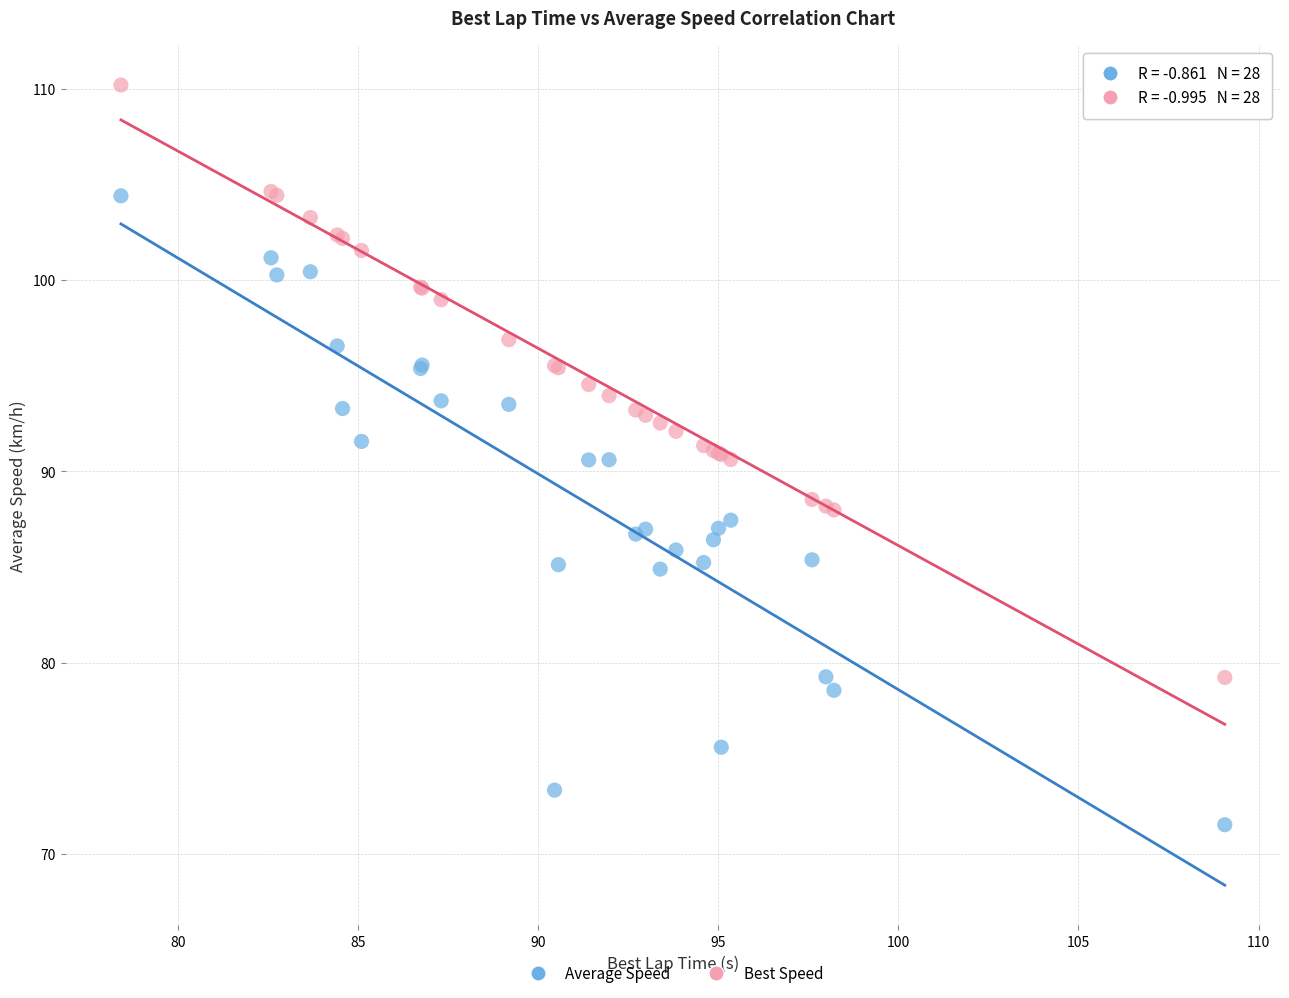

Which series reaches the maximum Y coordinate?

Best Speed